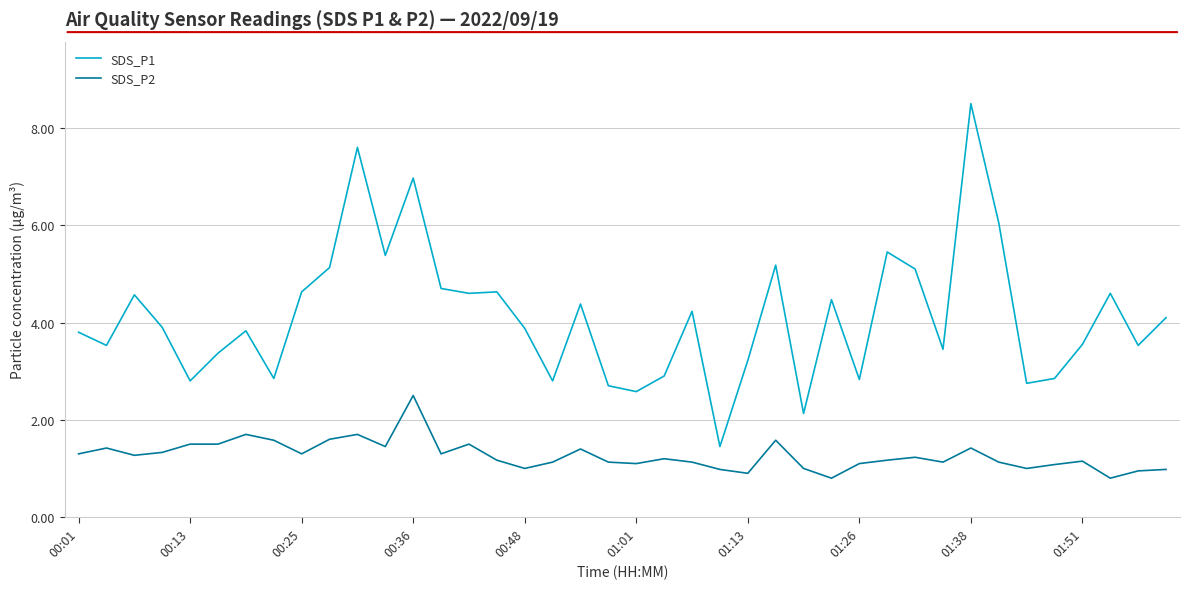

What is the difference between the maximum and minimum values in the SDS_P2 series?

1.7